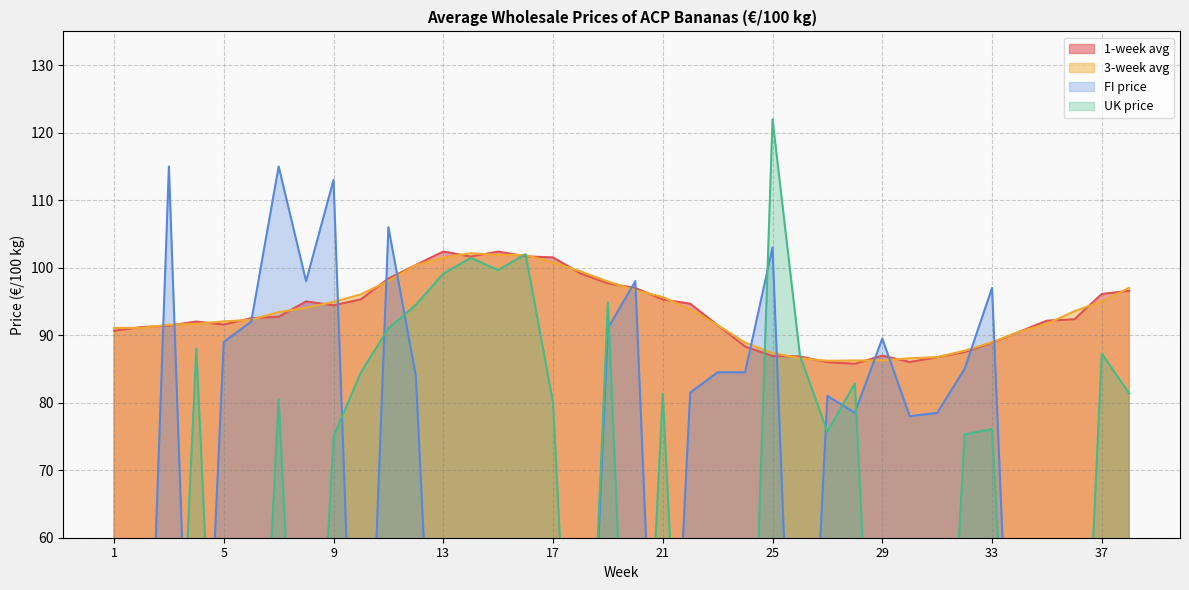

What is the spread (max minus min) of values at 13?

102.4